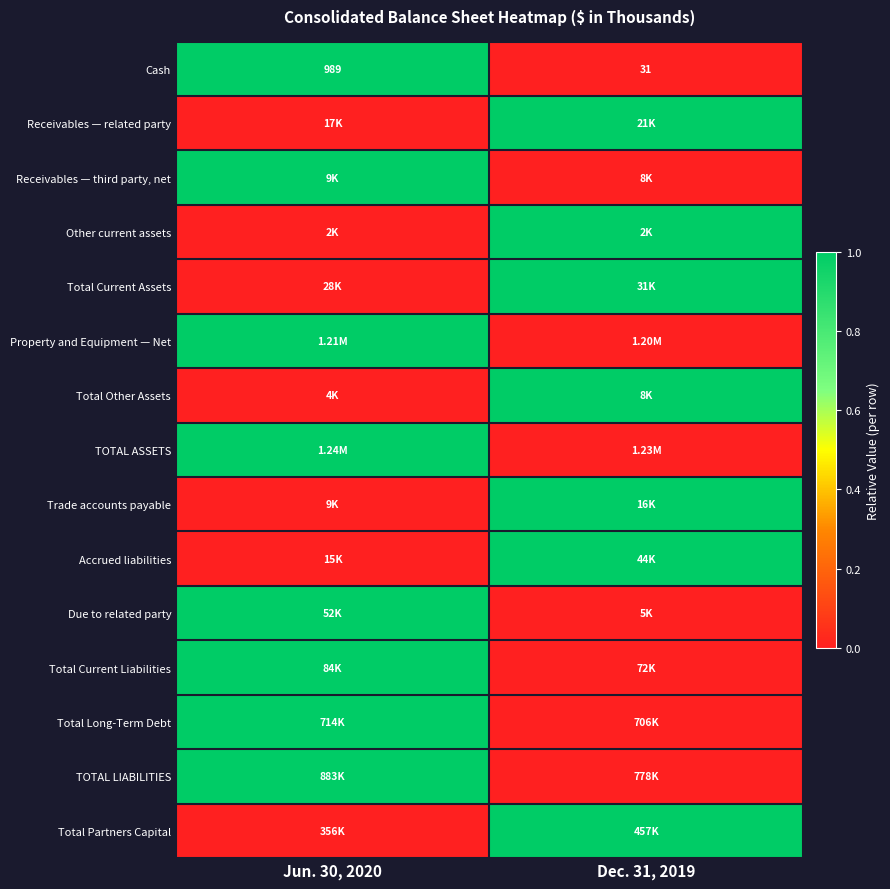

The Other current assets series shows 1 at Dec. 31, 2019. True or false?

False